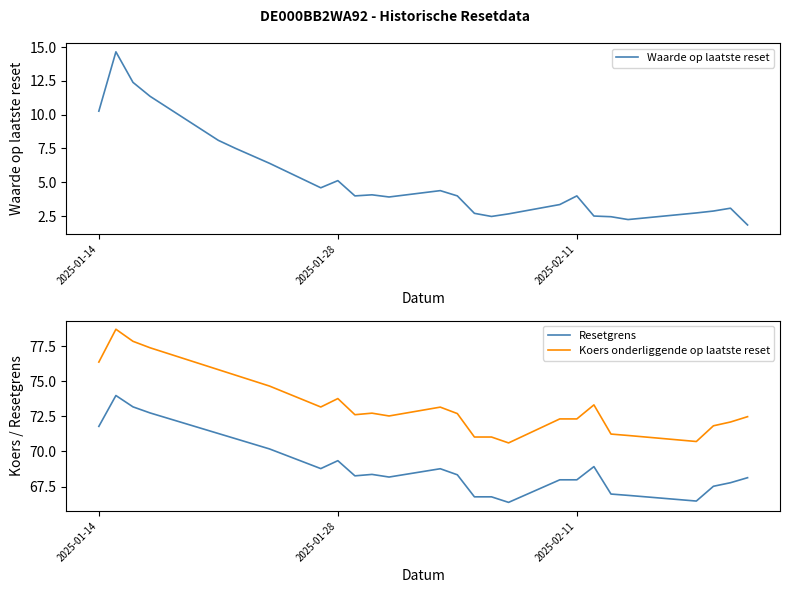

True or false: Koers onderliggende op laatste reset and Resetgrens cross at least once.

False